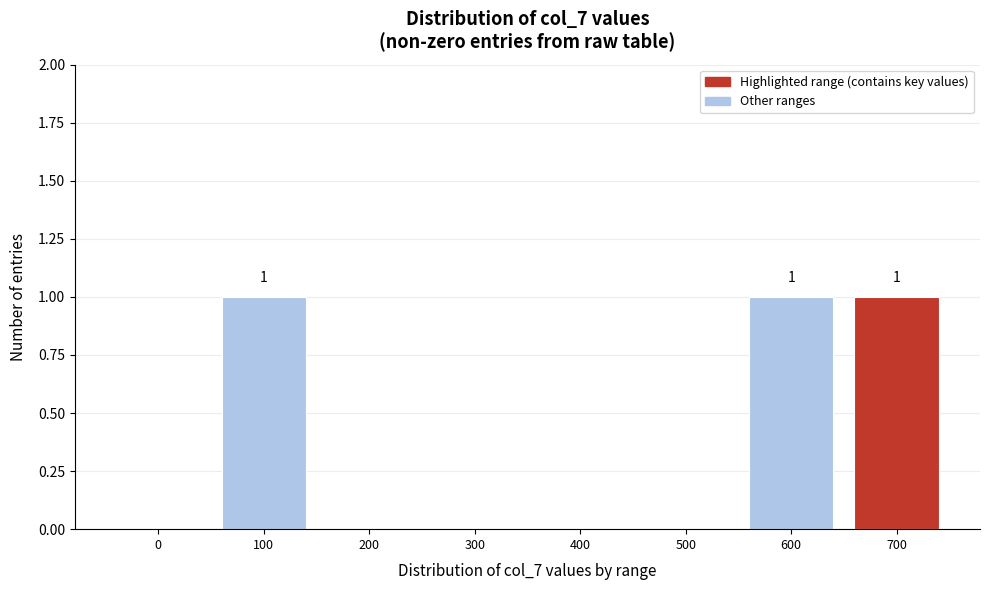

Reading left to right, what are all the values shown in this chart?

0=0	100=1	200=0	300=0	400=0	500=0	600=1	700=1